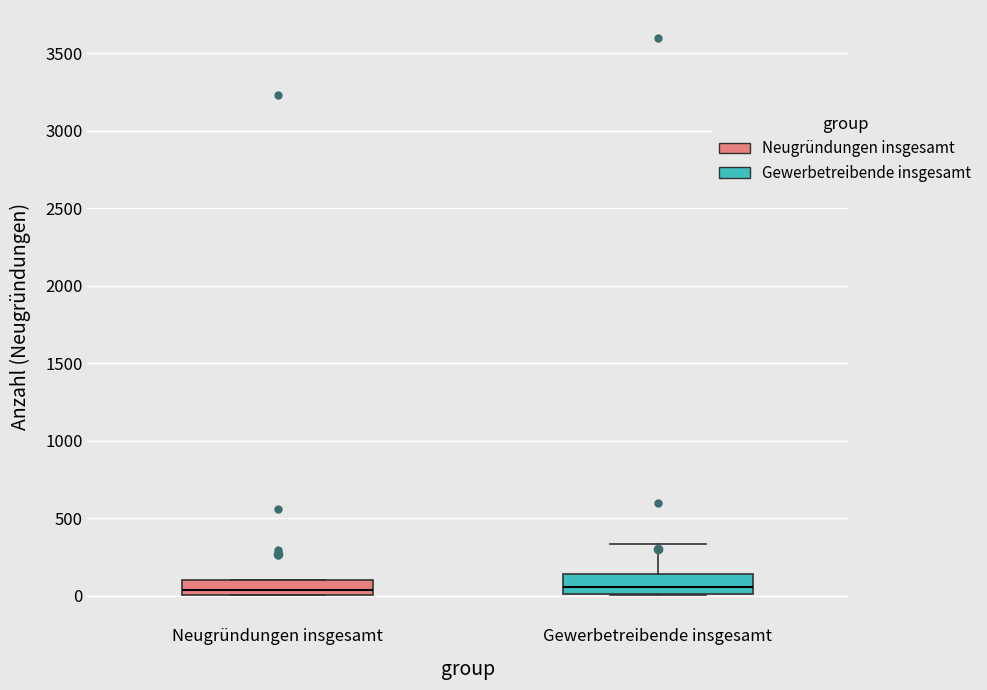

Reading left to right, transcribe this box plot: for each box, give where its median line is, the range the box spans, and where its two whiskers end, as read against the y-axis. The values are not printed on the chart, so give them approximately, as read against the axis.

Neugründungen insgesamt: median 50, box 0 to 100, whiskers 0 to 100
Gewerbetreibende insgesamt: median 50, box 0 to 150, whiskers 0 to 350